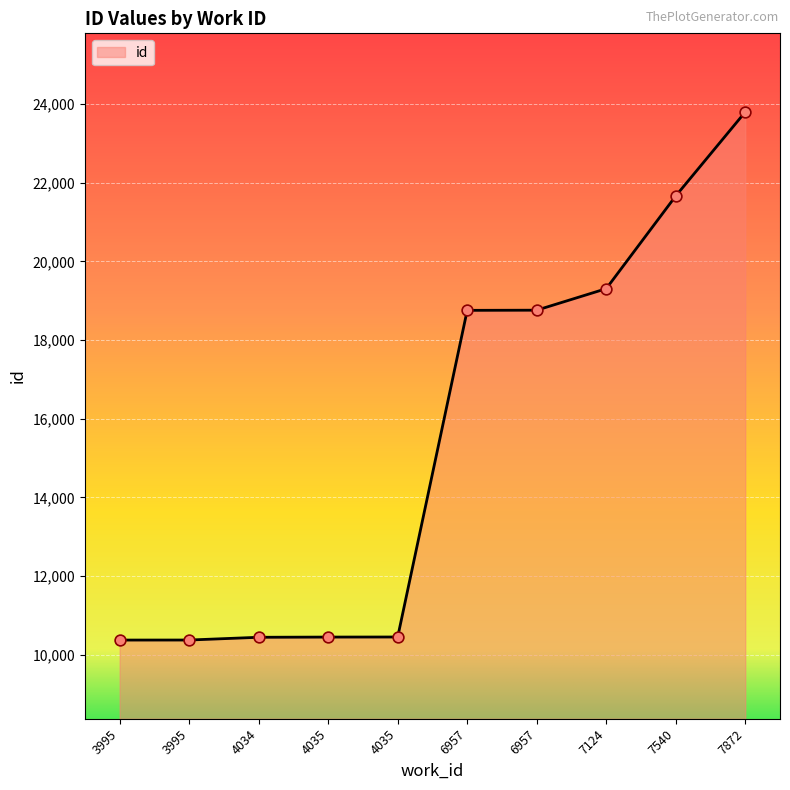

What is the ratio of the value at 7540 to the value at 6957?

1.2